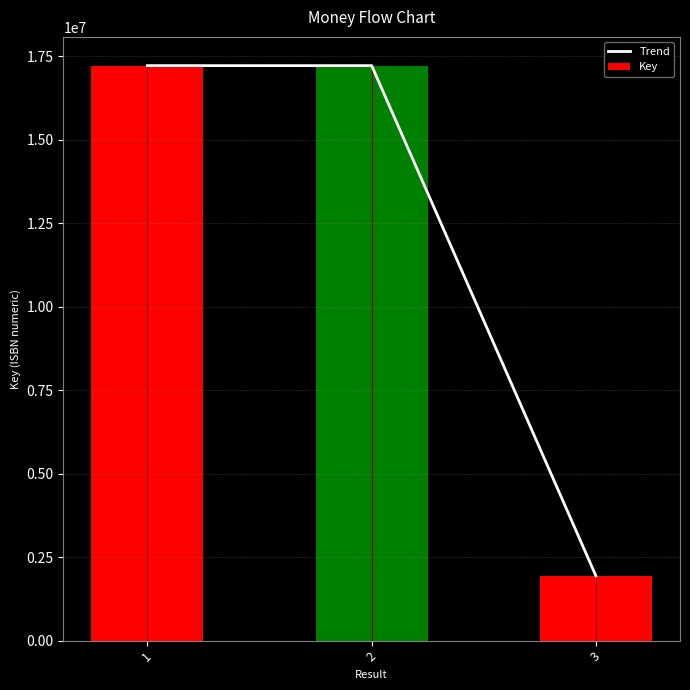

Rank the series by their maximum value, from highest to lowest.

Trend, Key